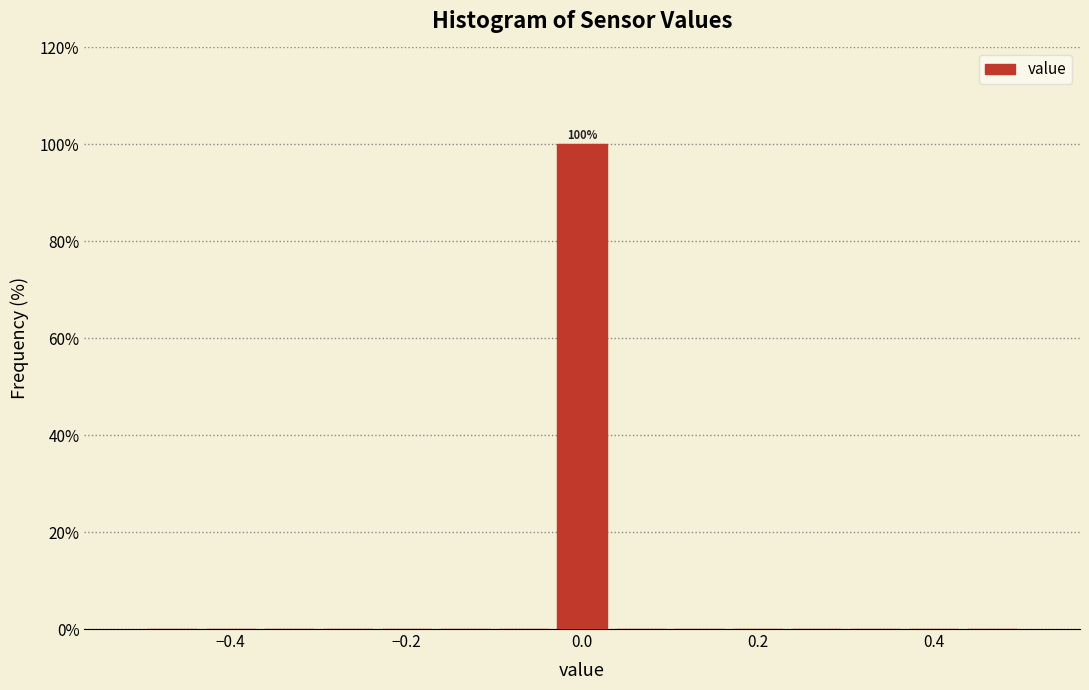

Around what value on the x-axis is the tallest bar? Give the approximate position of its centre, as read against the axis.

0.00